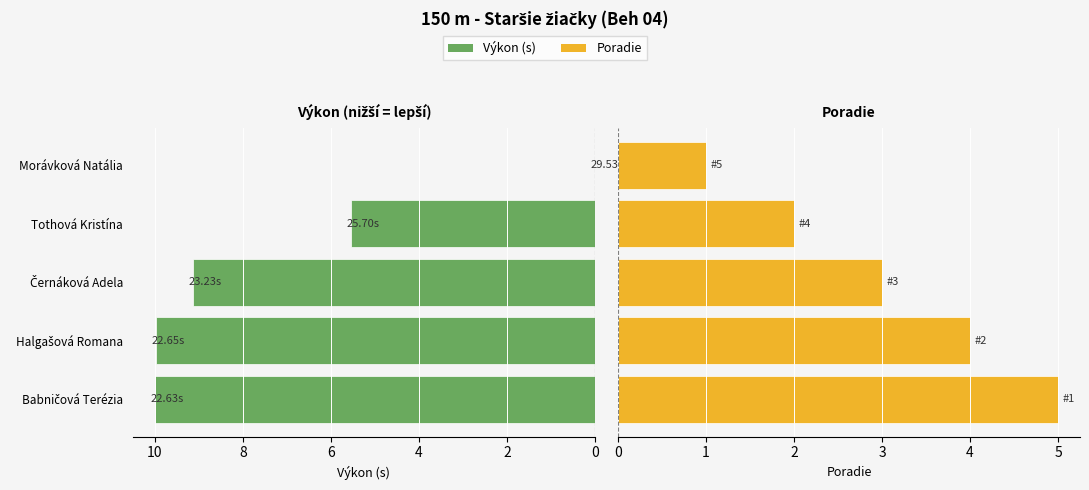

What is the maximum value for Poradie?

5.0